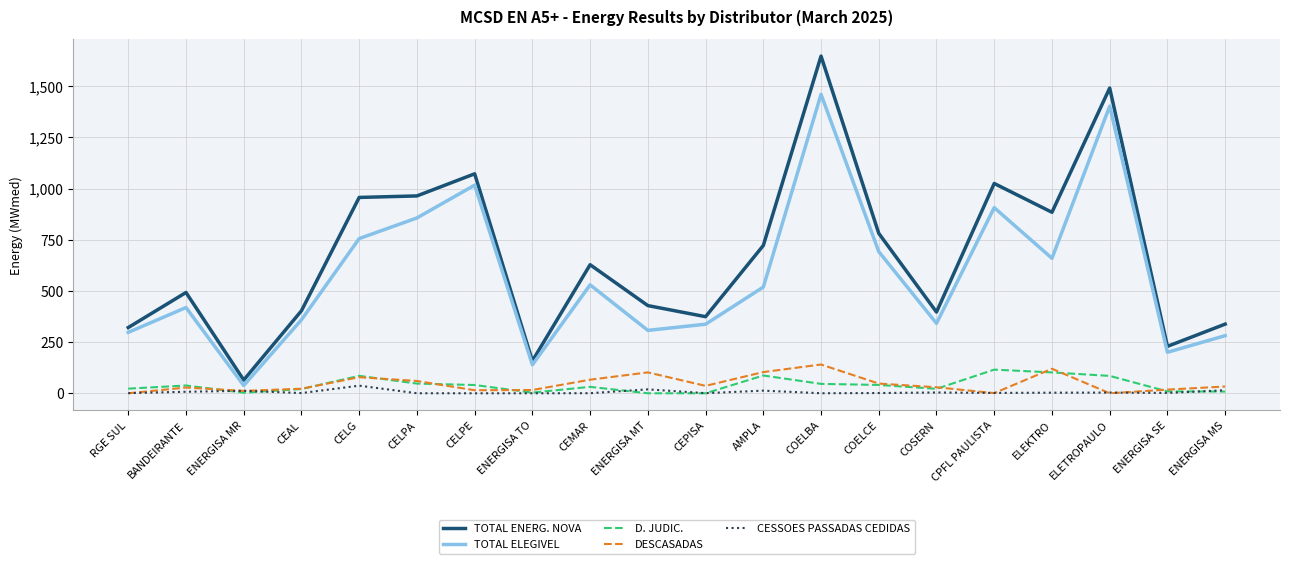

Which series changed the most between COELBA and CPFL PAULISTA?

TOTAL ENERG. NOVA